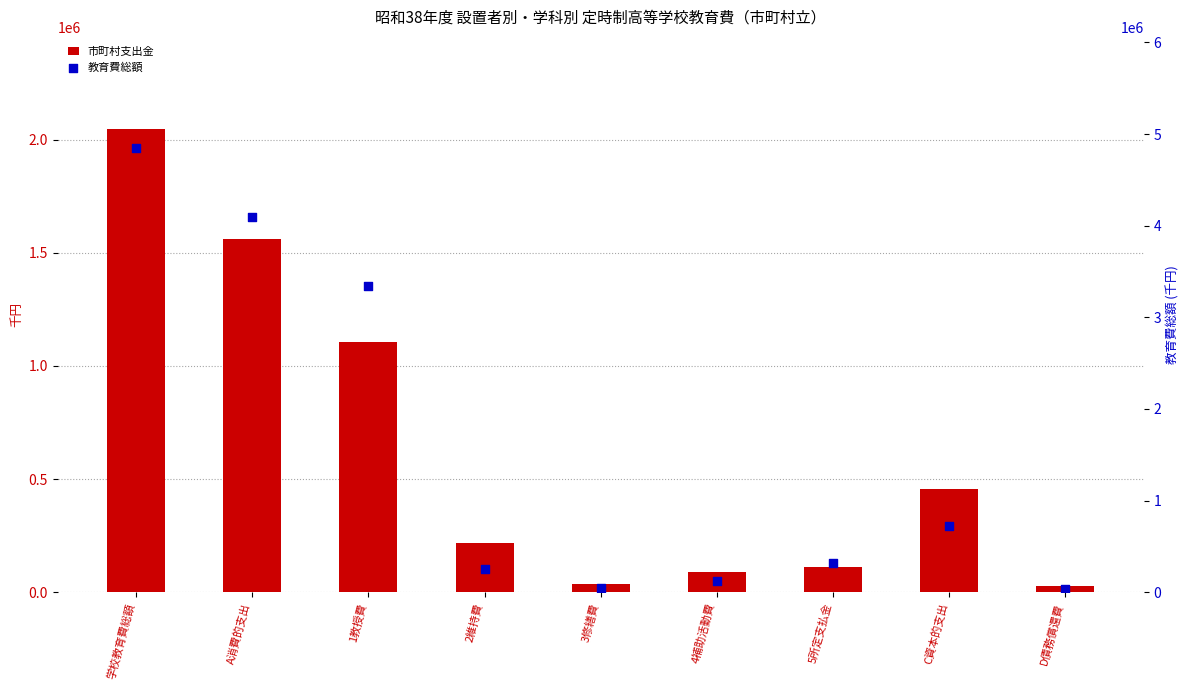

Which series reaches the minimum Y coordinate?

市町村支出金